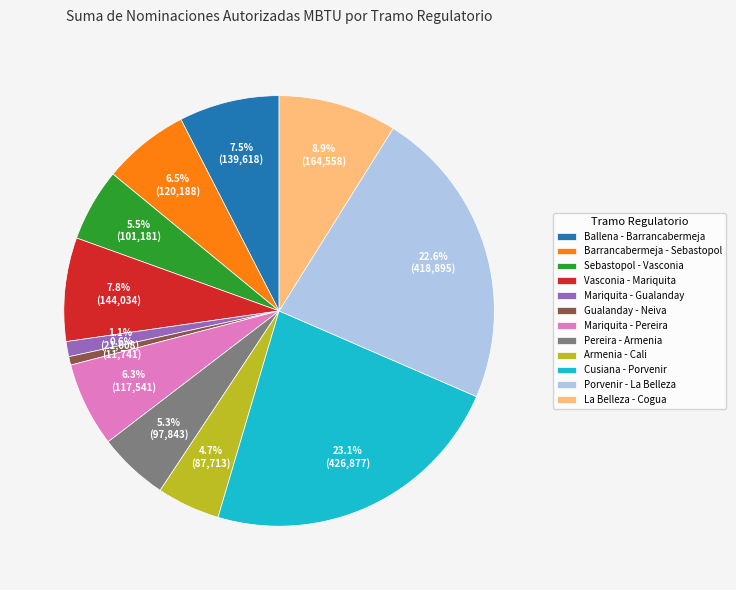

How many slices are in this pie chart?

12